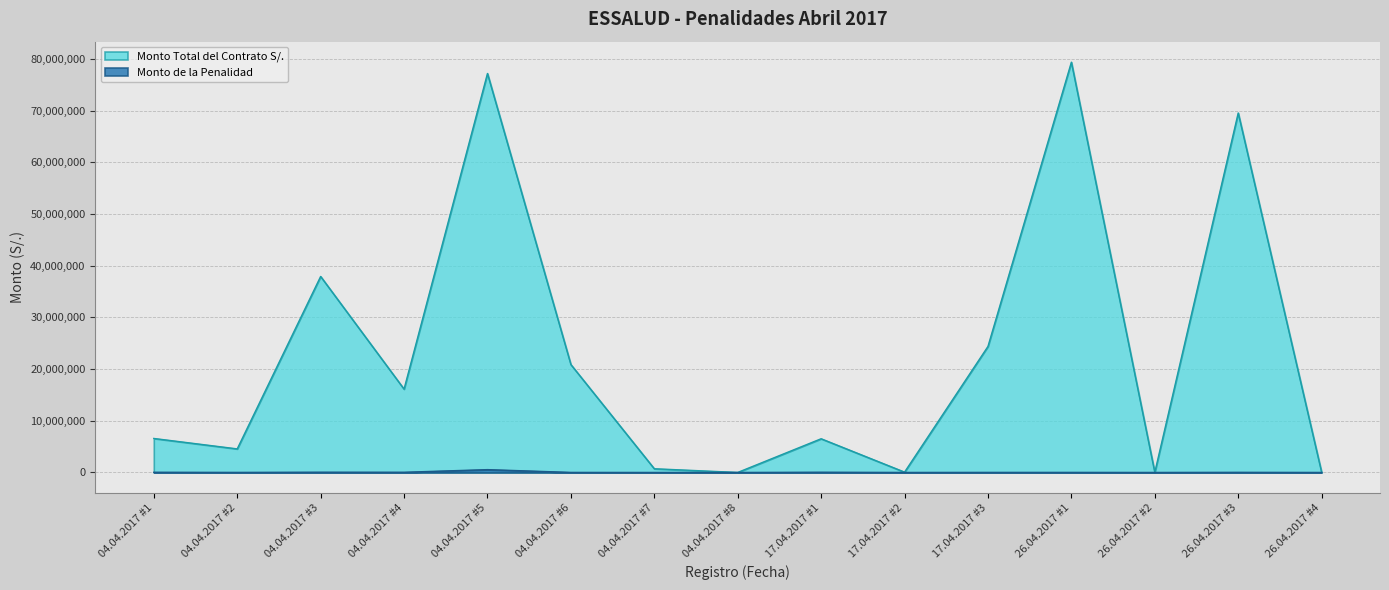

Does the chart display data point markers on the line(s)?

No